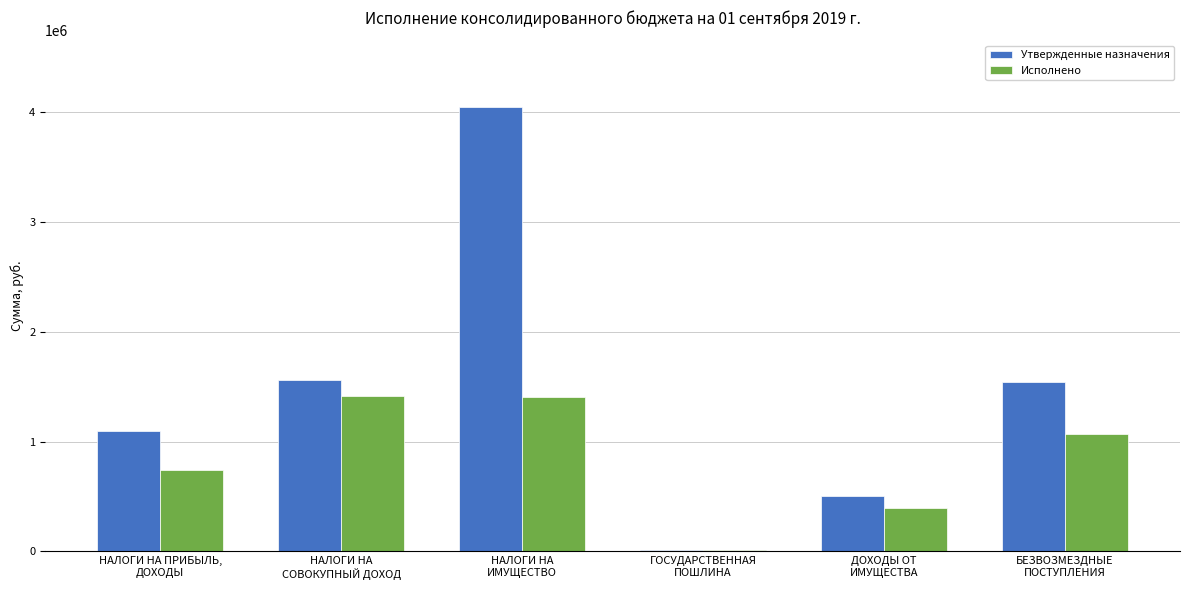

What is the sum of all Утвержденные назначения values?

8777000.0